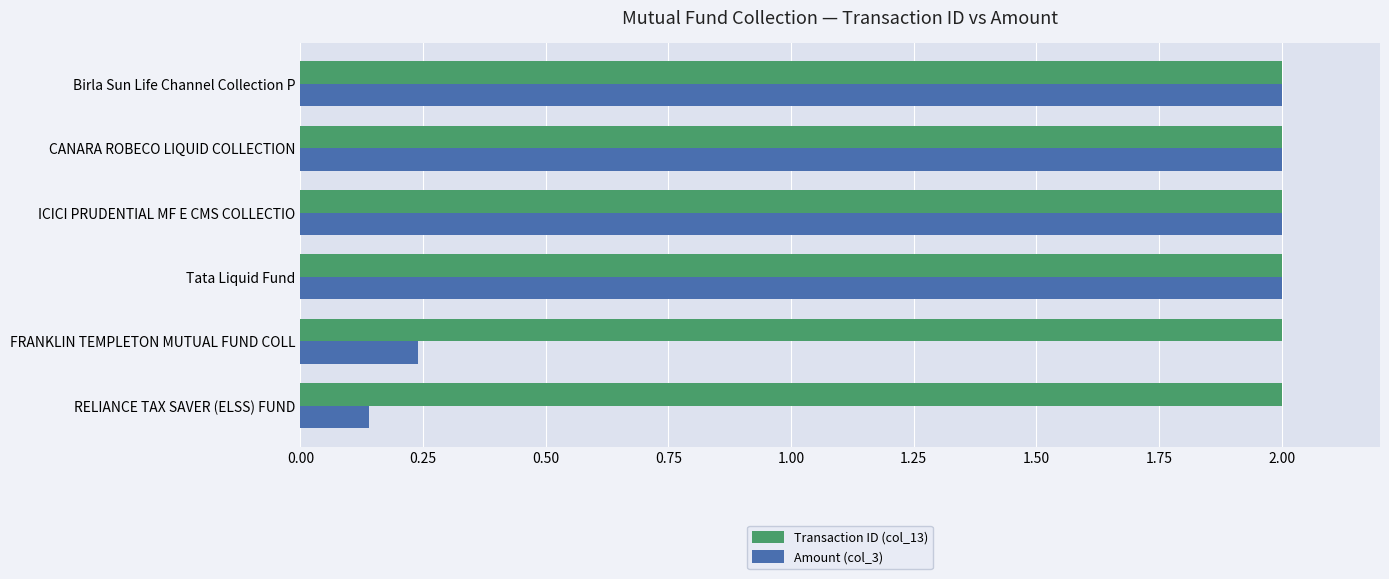

Which series has the largest range (max minus min)?

Amount (col_3)